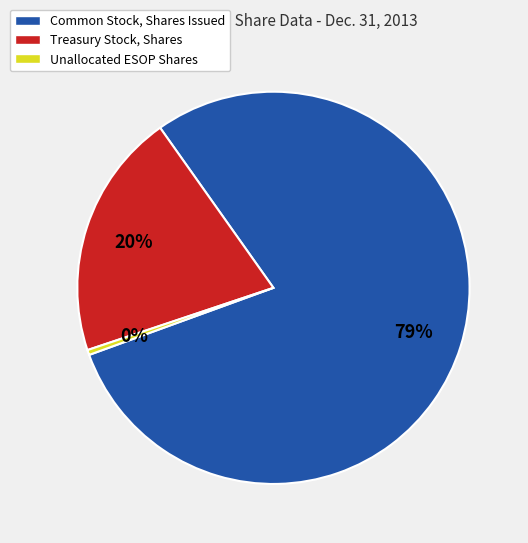

Which category has the smallest portion of the pie?

Unallocated ESOP Shares